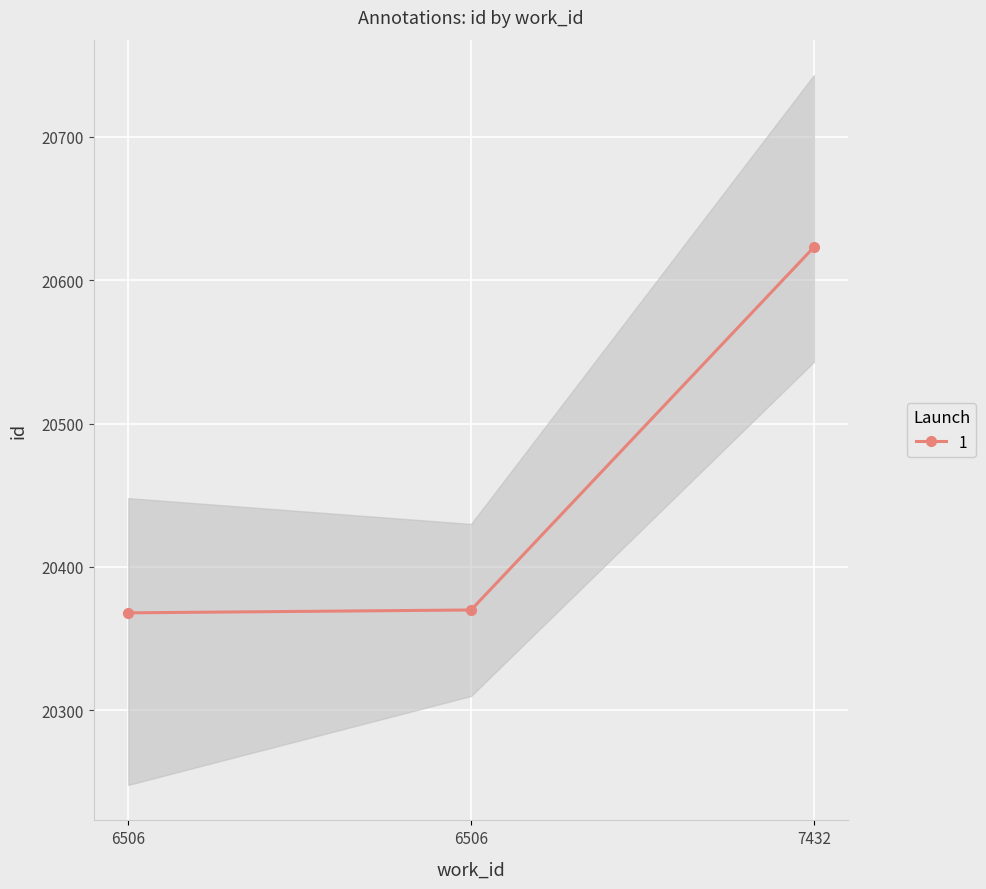

What is the difference between the maximum and minimum values?

255